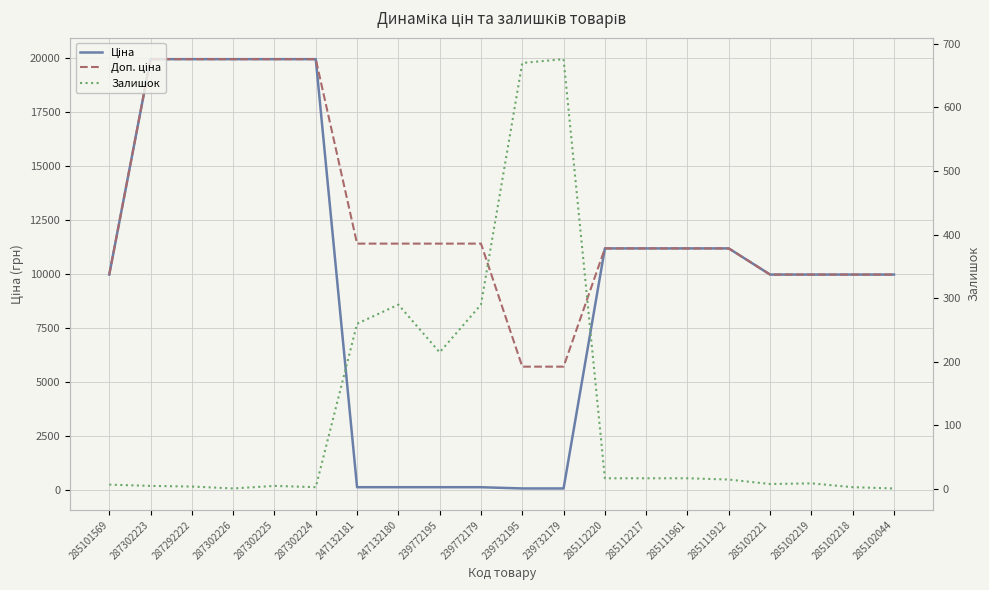

Between 285111961 and 285102044, which is larger?

285111961